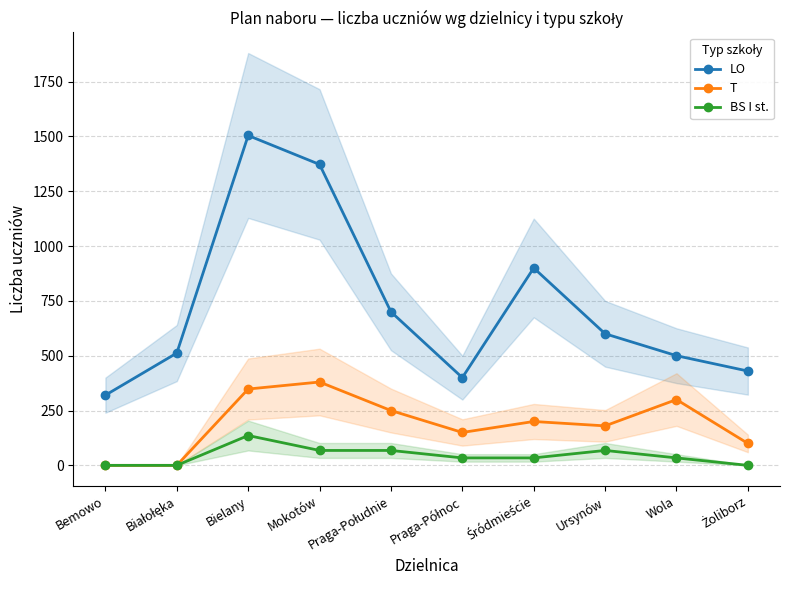

What is the label of the 1st point from the right?

Żoliborz